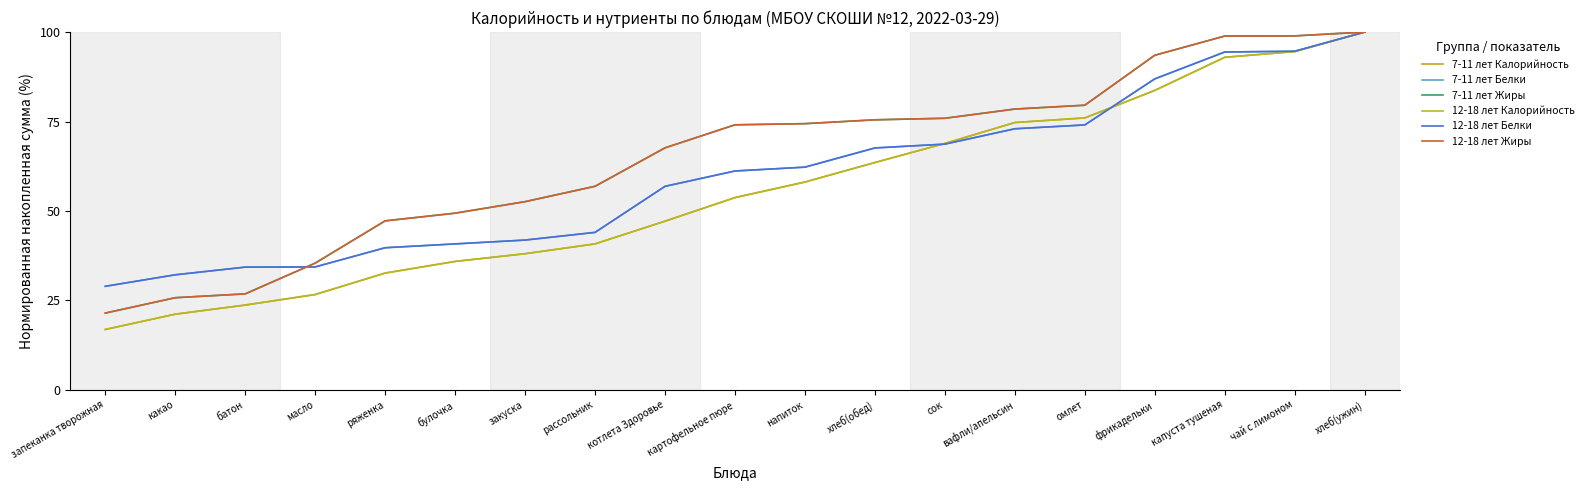

Which category has the lowest value in the 7-11 лет Калорийность series?

запеканка творожная